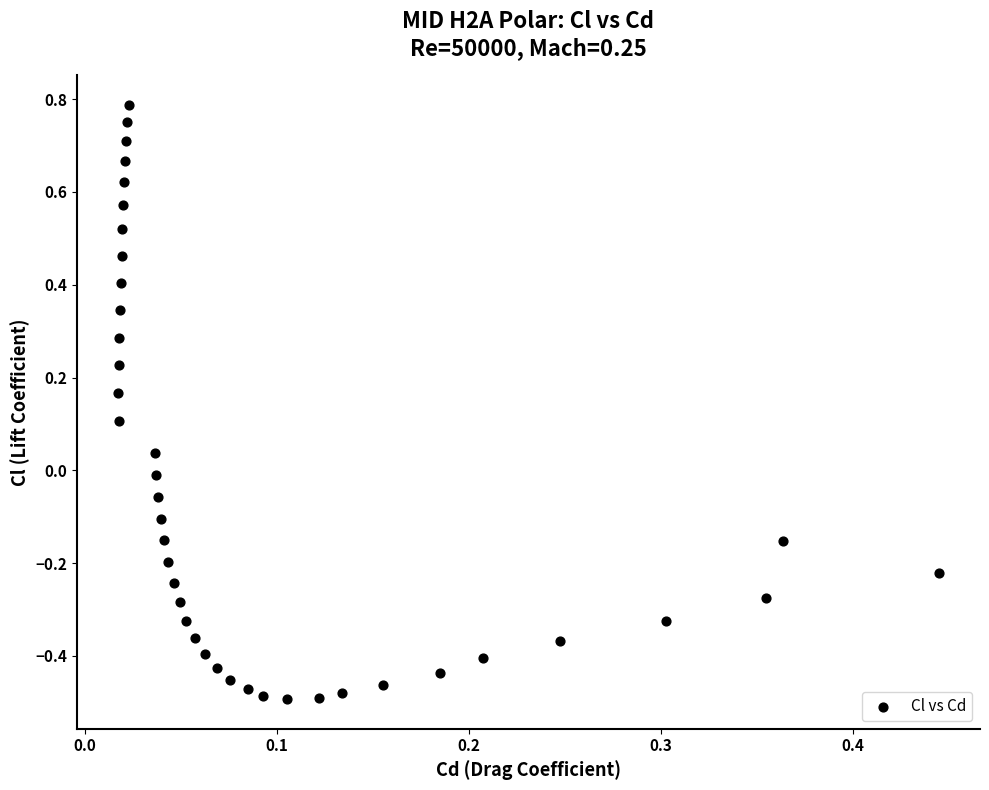

What is the range of Y values (max minus min)?

1.3